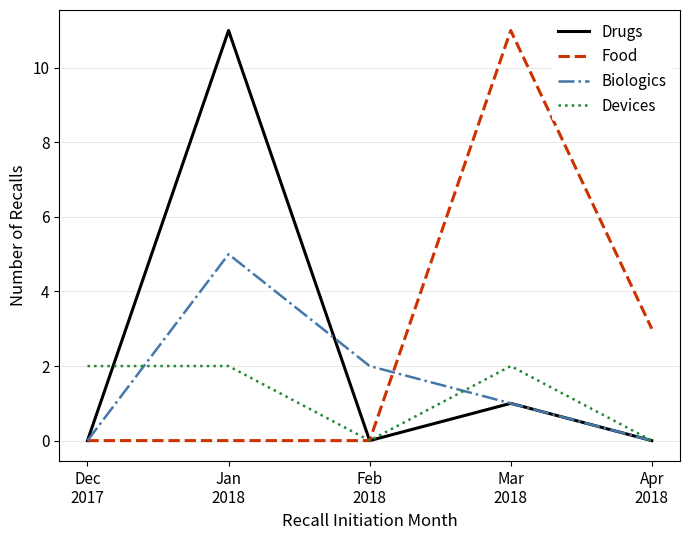

Reading left to right, extract all data points from this chart.

Drugs: Dec
2017=0	Jan
2018=11	Feb
2018=0	Mar
2018=1	Apr
2018=0
Food: Dec
2017=0	Jan
2018=0	Feb
2018=0	Mar
2018=11	Apr
2018=3
Biologics: Dec
2017=0	Jan
2018=5	Feb
2018=2	Mar
2018=1	Apr
2018=0
Devices: Dec
2017=2	Jan
2018=2	Feb
2018=0	Mar
2018=2	Apr
2018=0